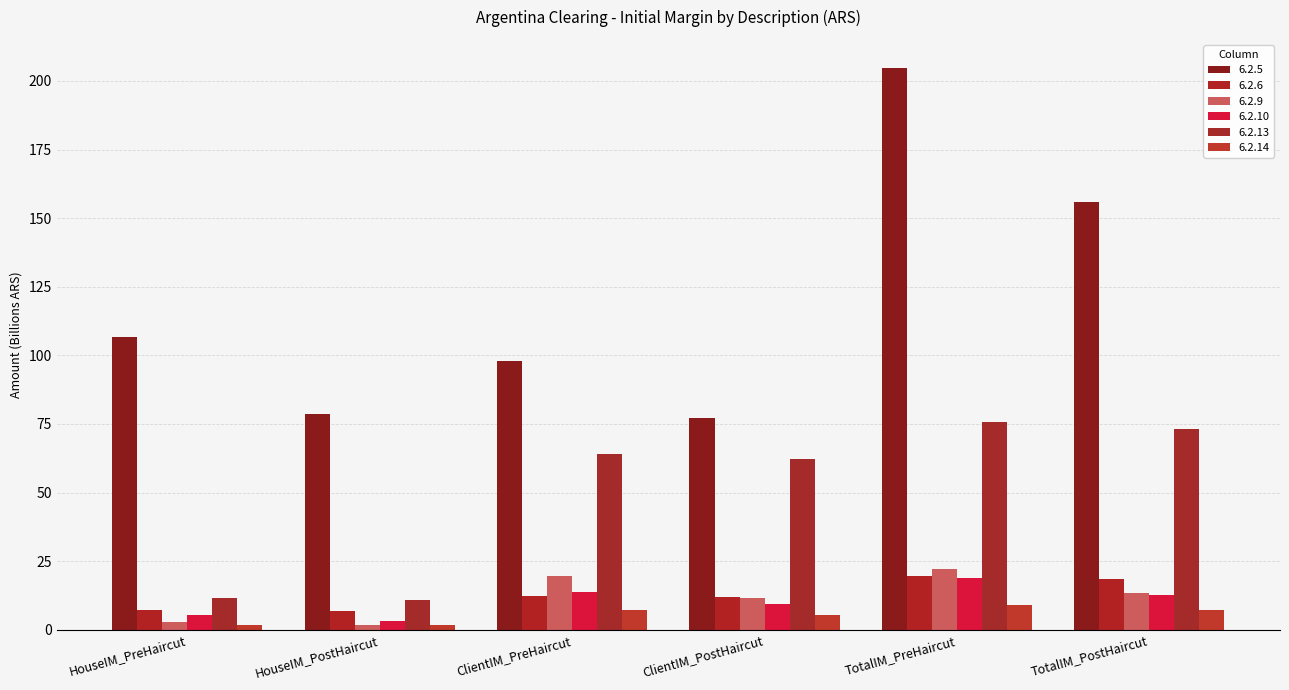

What is the value of the 6.2.13 bar at the 5th from the left?

75.6